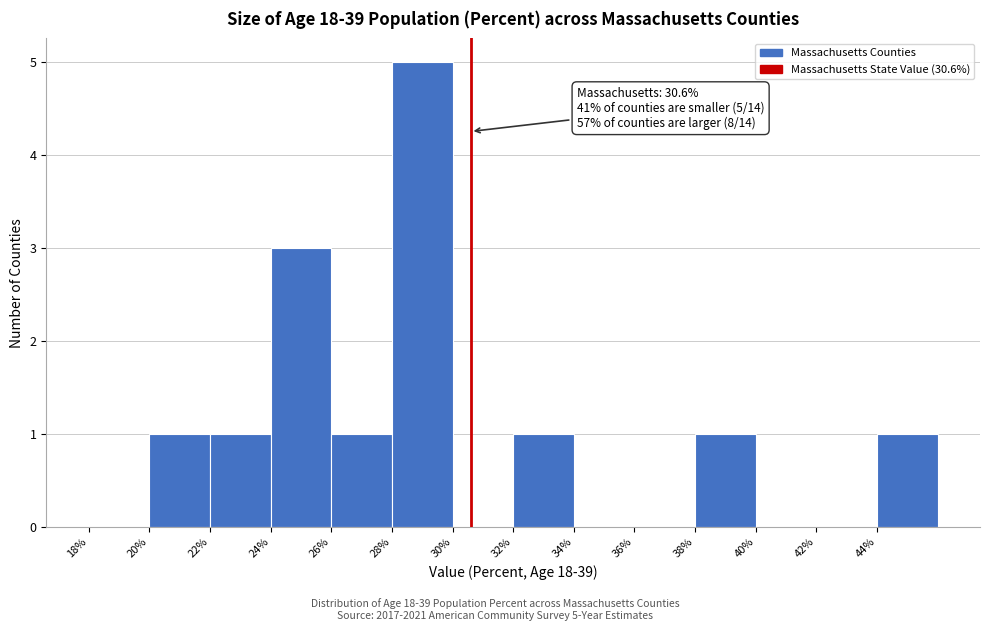

Over which range of the x-axis is the bar tallest?

28 to 30